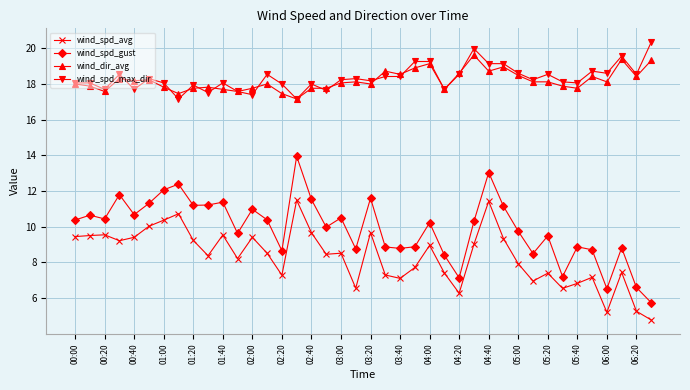

Which series has the widest spread of values?

wind_spd_gust